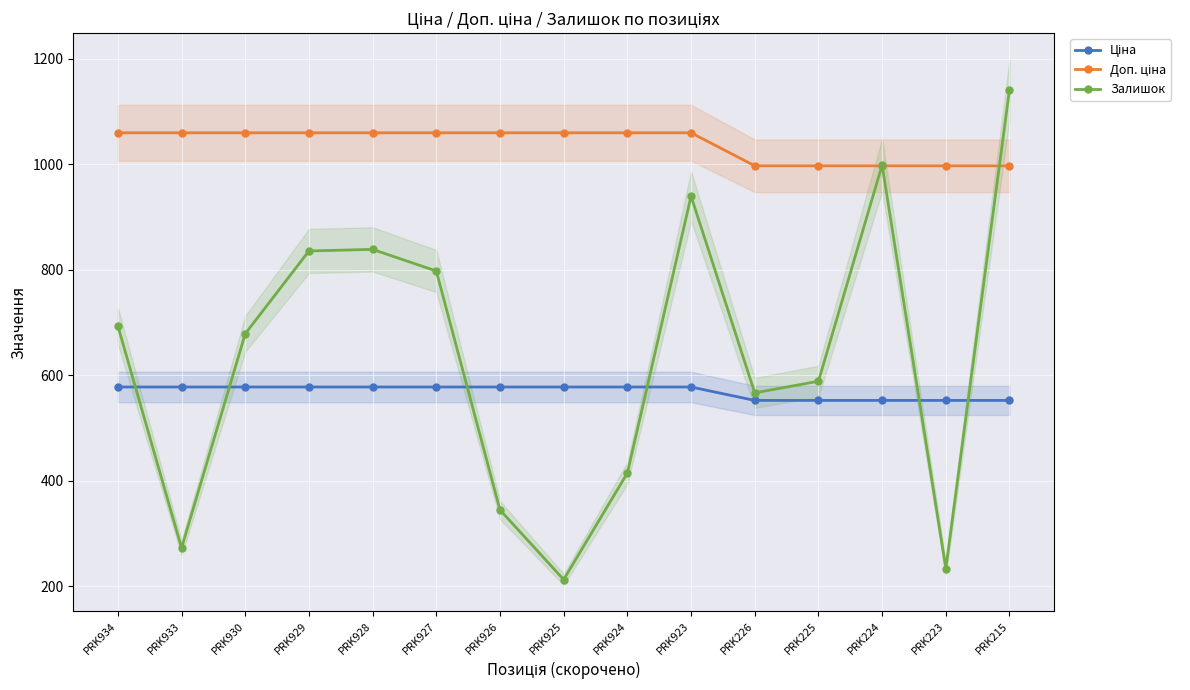

True or false: Доп. ціна and Ціна cross at least once.

False